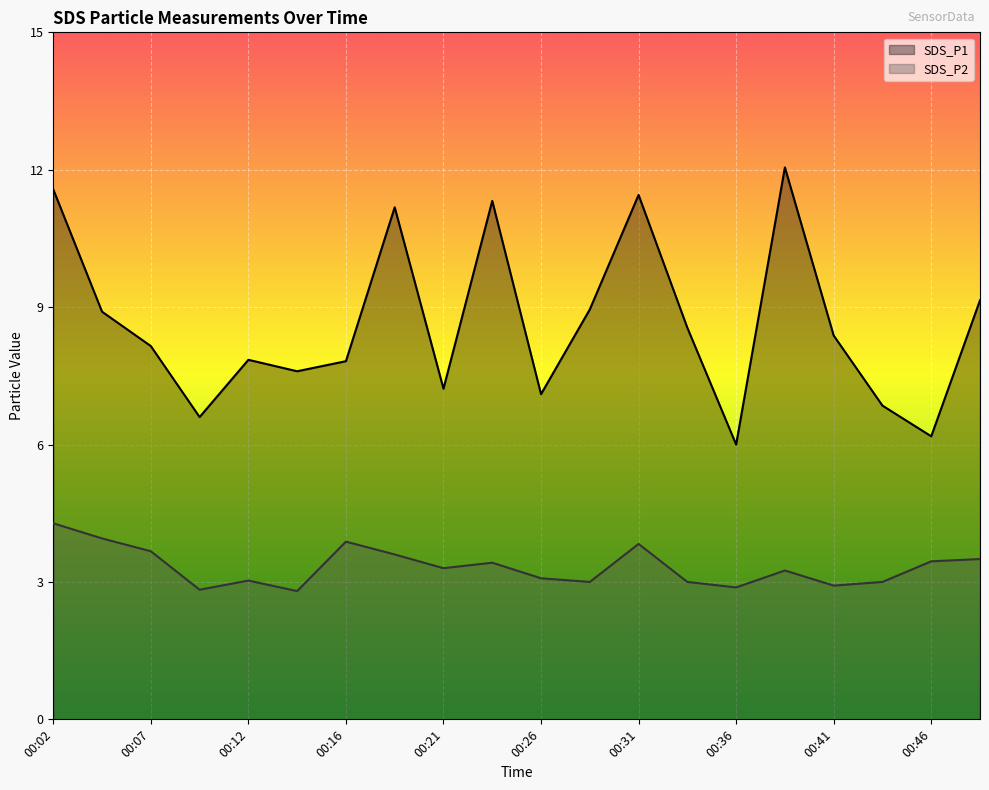

Which category has the lowest value in the SDS_P2 series?

00:14